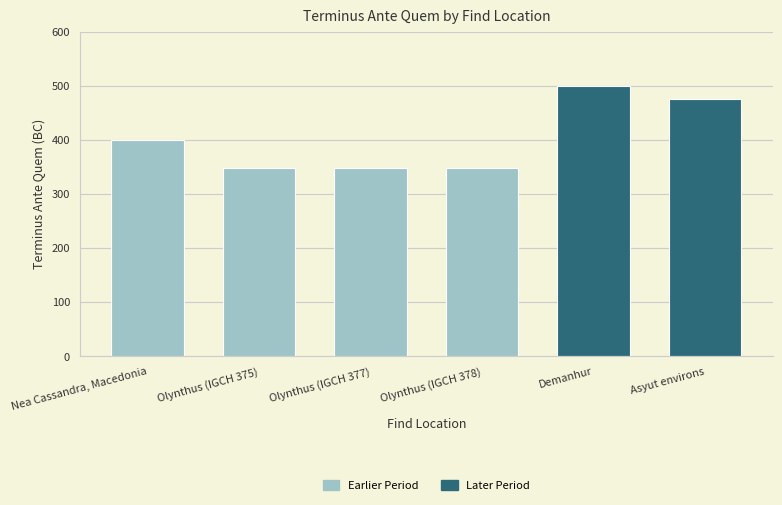

Does the chart contain stacked bars?

No